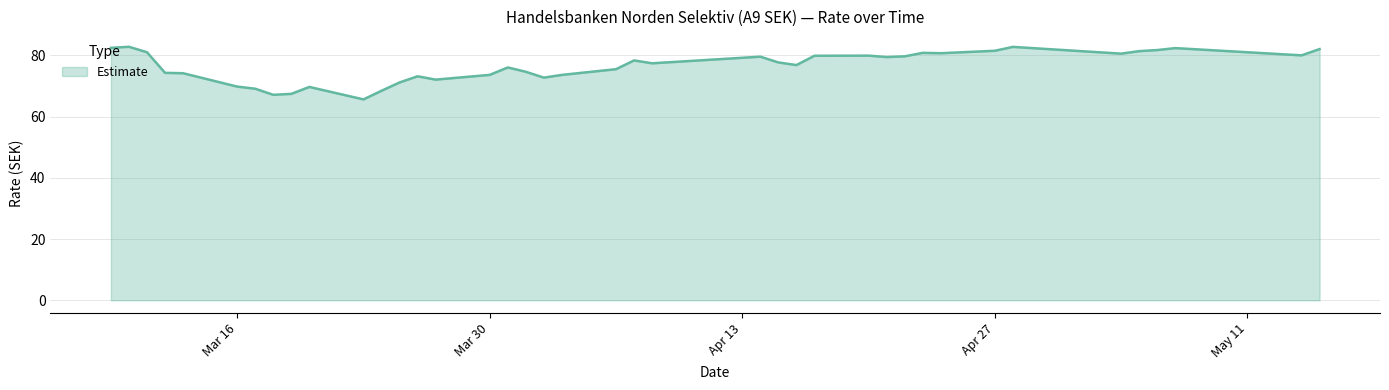

How many distinct data groups are displayed?

1